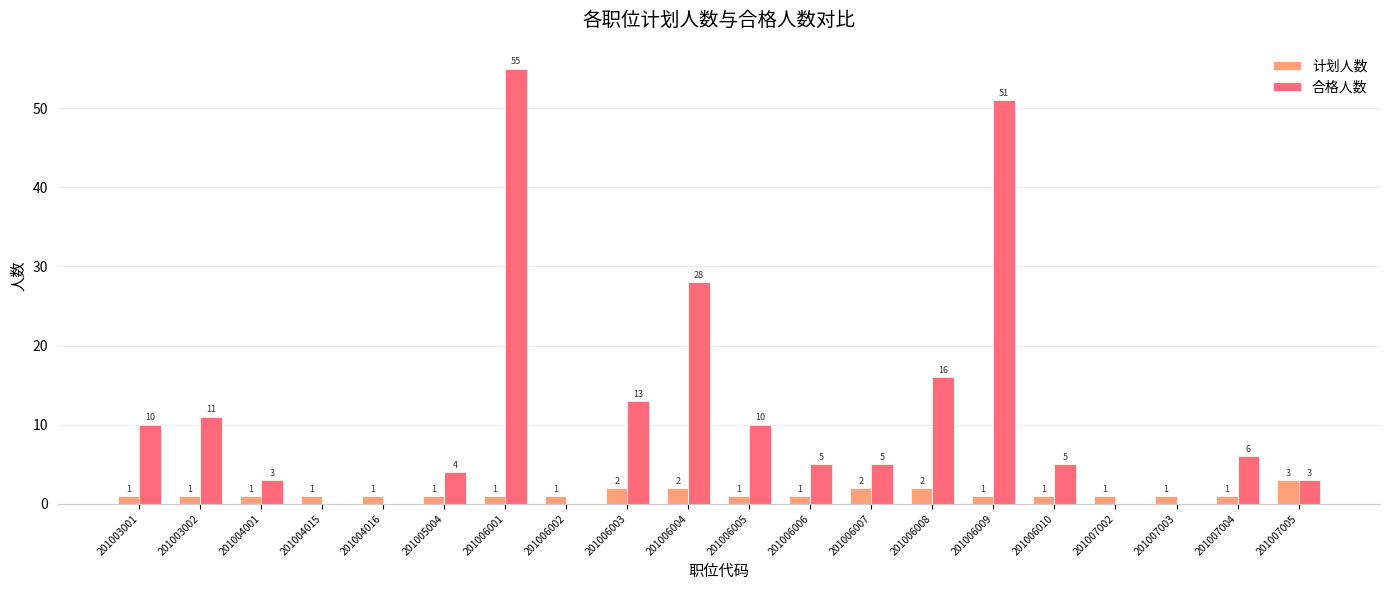

Which series has the largest total across all categories?

合格人数